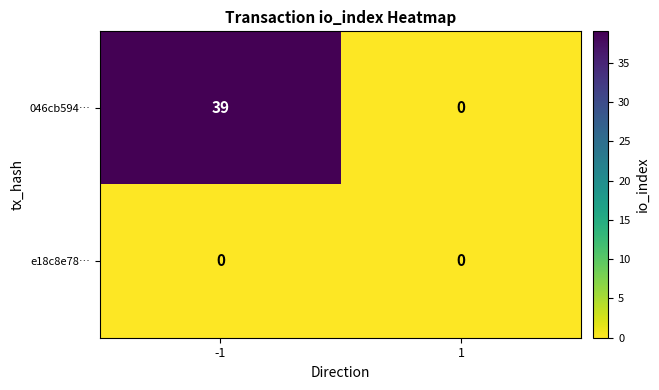

Which series has the largest total across all categories?

046cb594…